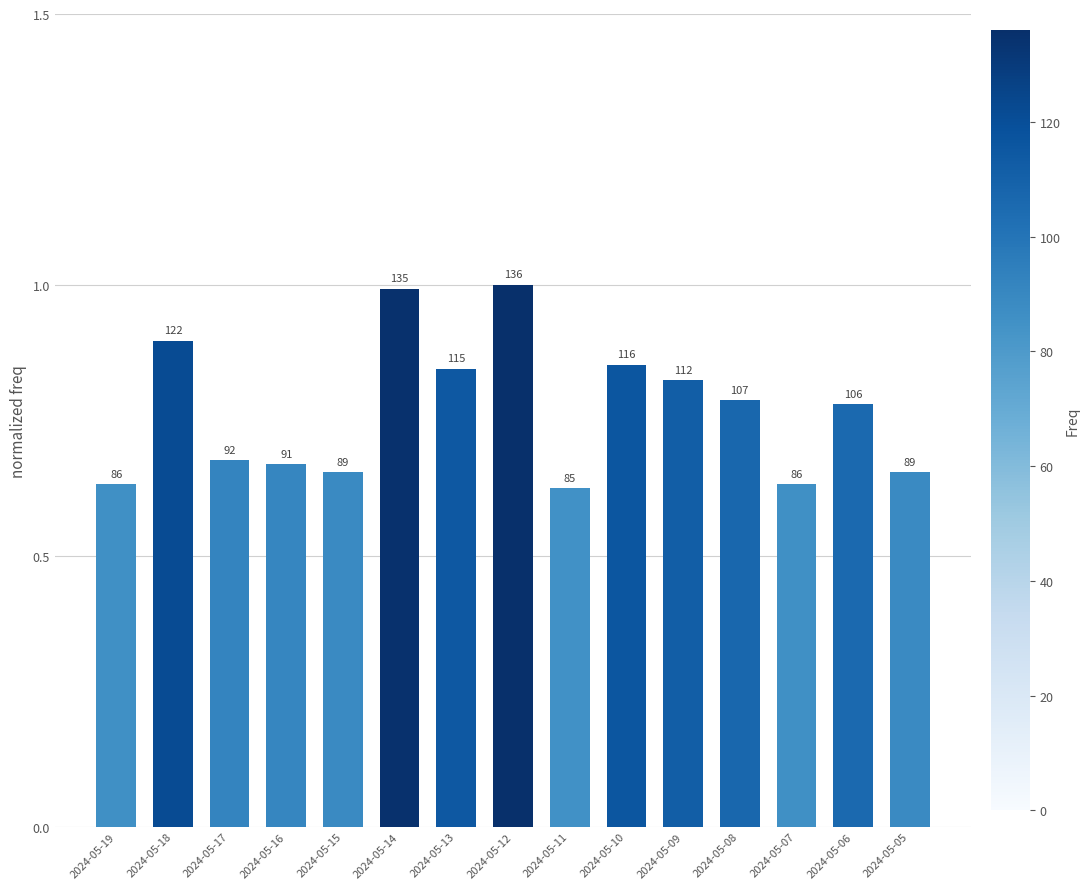

What value does the data have at 2024-05-11?

0.6